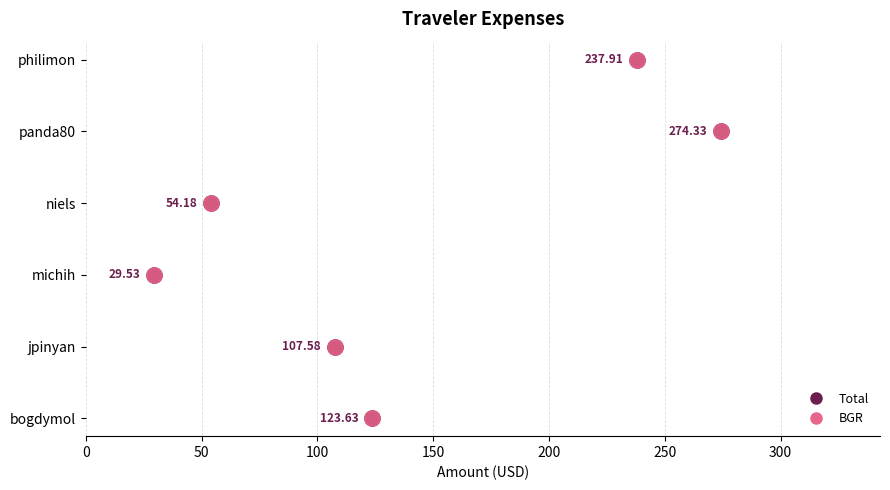

Which series contains the lowest Y value?

Total